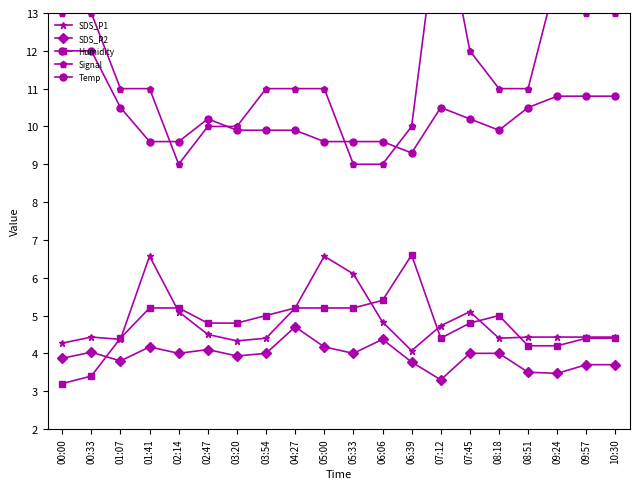

True or false: Temp has more than 0 interior local peaks.

True